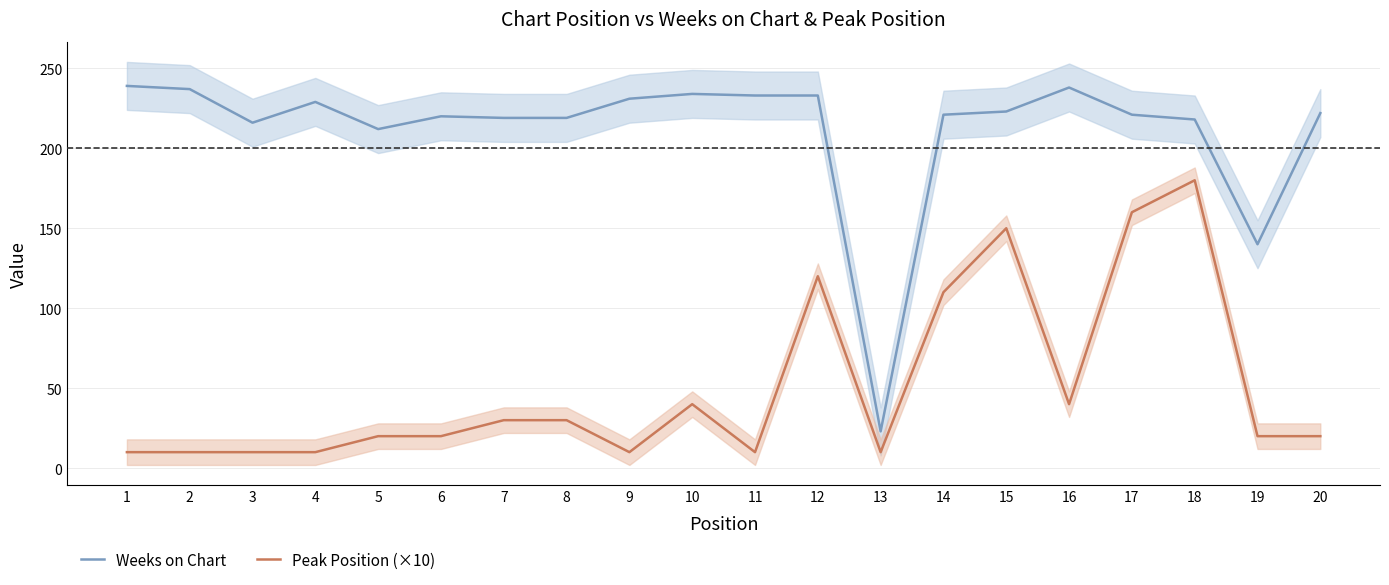

True or false: Weeks on Chart and Peak Position (×10) intersect in this chart.

False